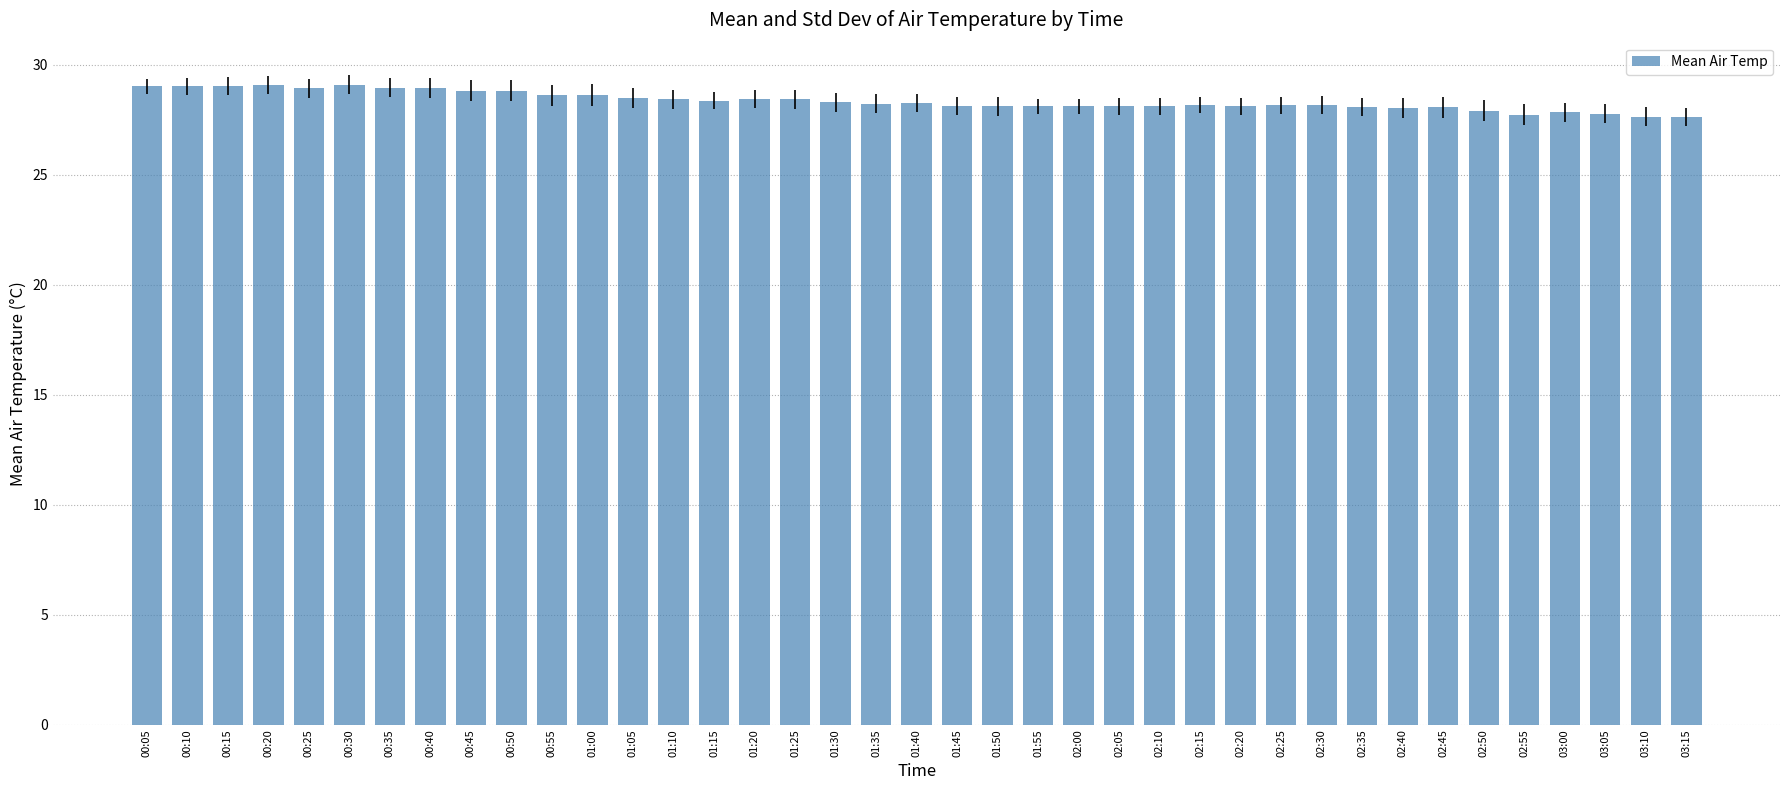

What is the label of the 23rd bar from the right?

01:25